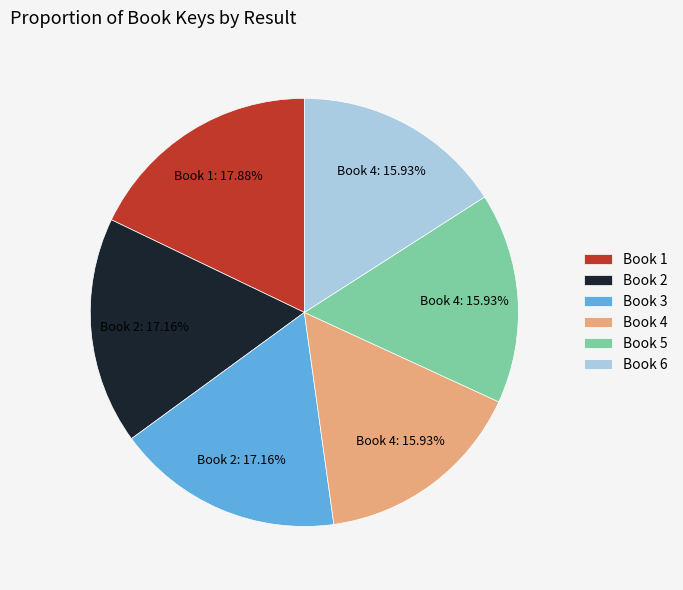

Which has a higher value, Book 3 or Book 5?

Book 3